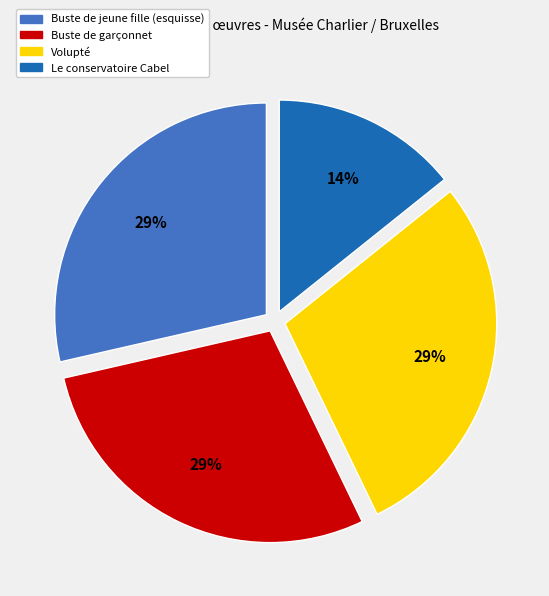

To the nearest percent, what is the combined percentage of Buste de garçonnet and Le conservatoire Cabel?

43%